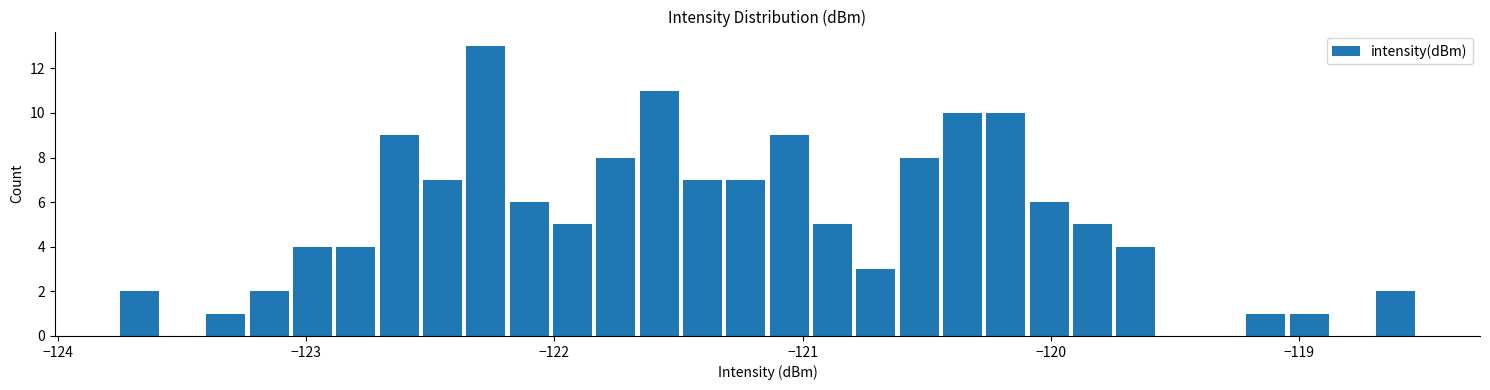

Read against the x-axis, roughly where is the centre of the tallest bar?

-122.3